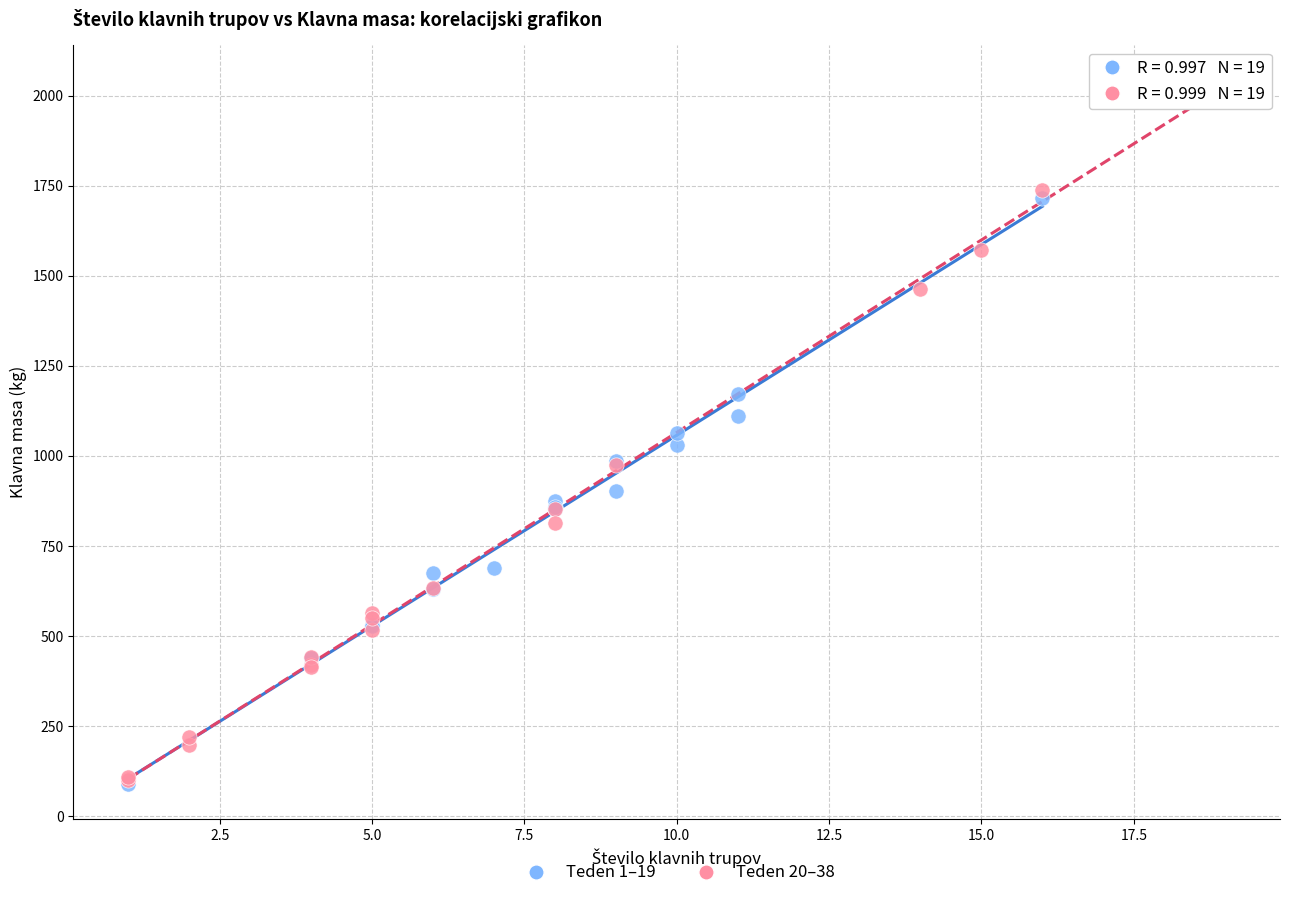

What are all the series names shown in the legend?

Teden 1–19, Teden 20–38